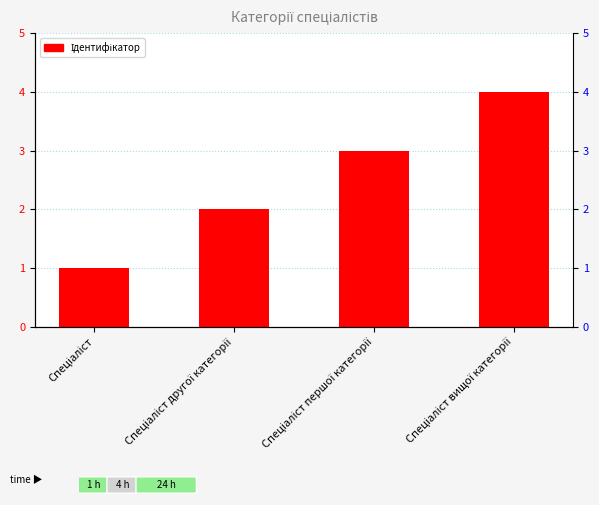

How many bars are there in total?

4